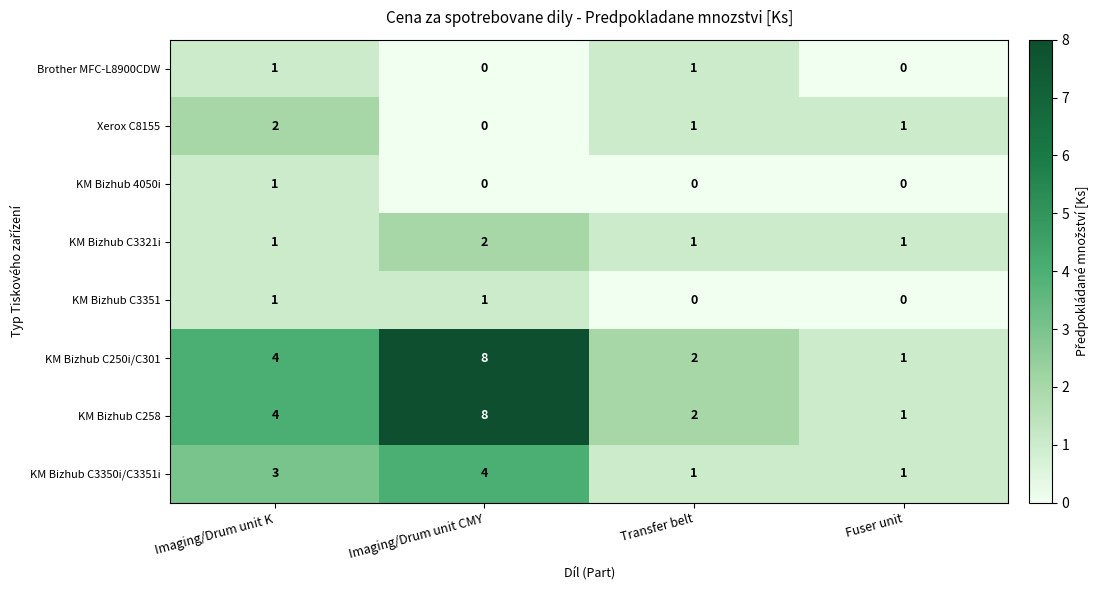

What is the sum of all KM Bizhub C3321i values?

5